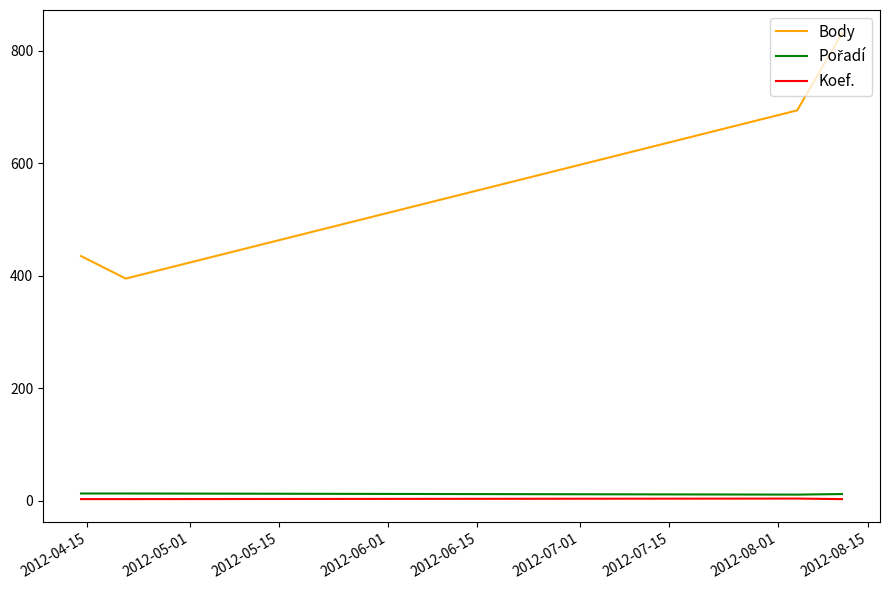

Which series has the largest range (max minus min)?

Body